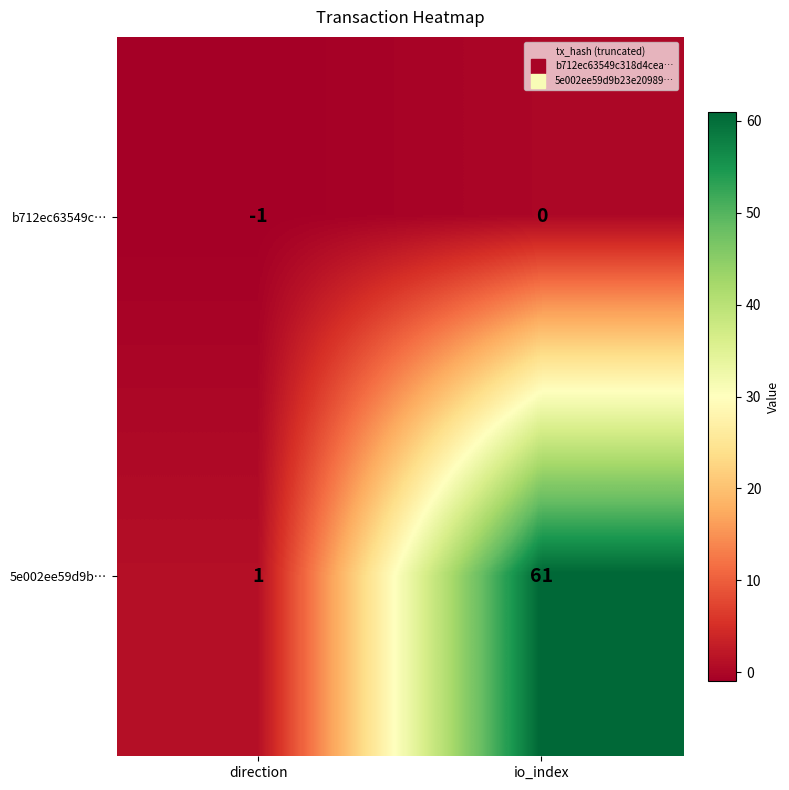

At which category is the sum across all series the highest?

io_index